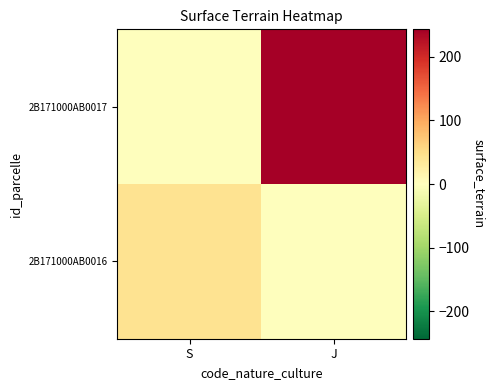

How many data points does each series have?

2